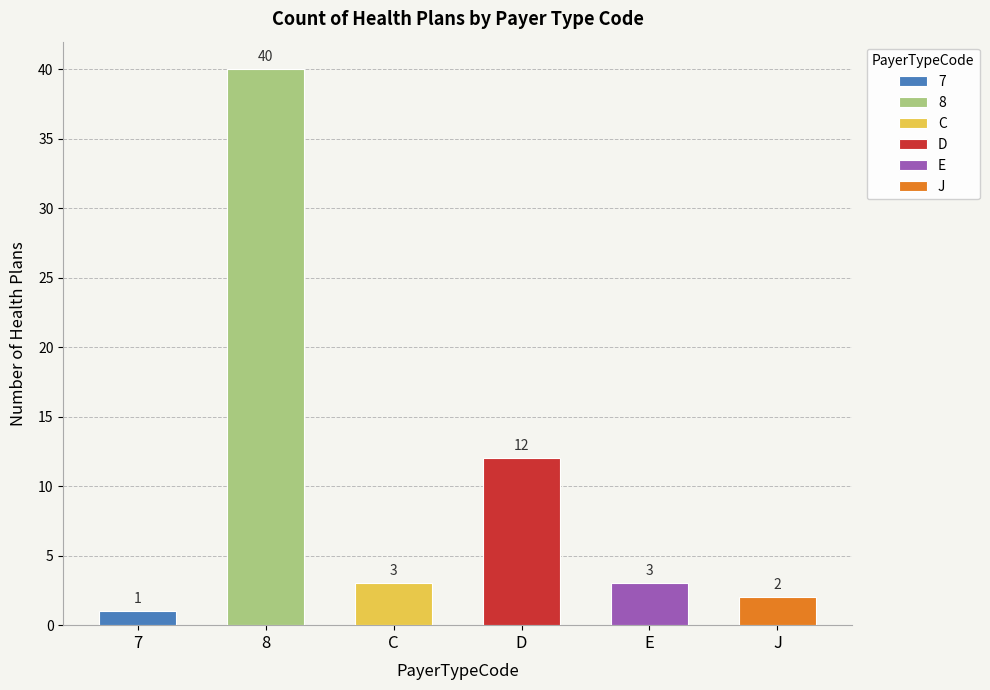

What is the maximum value shown in the chart?

40